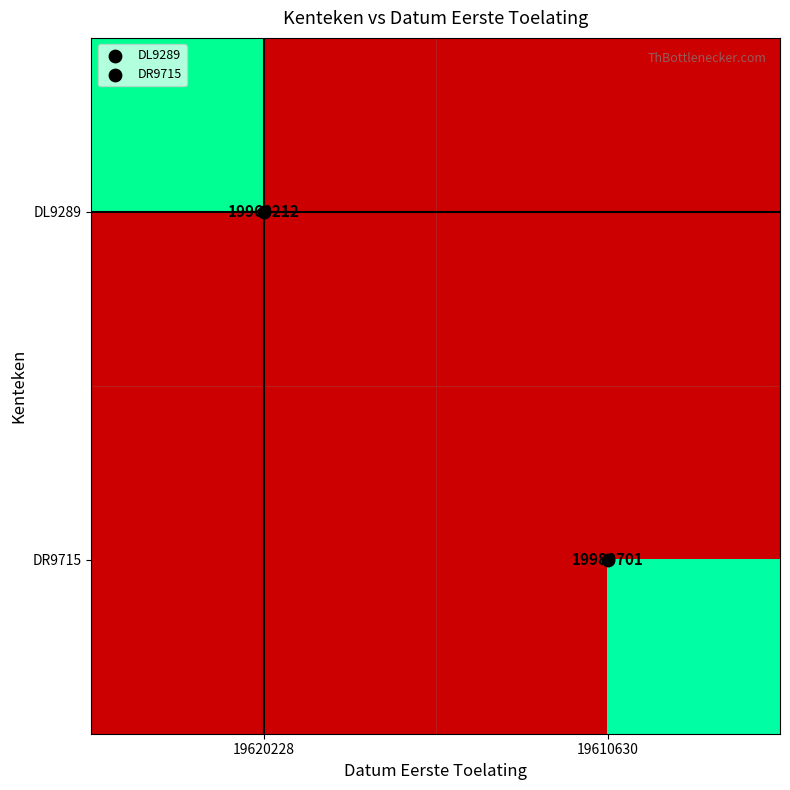

List the series in order of their peak value, highest first.

DL9289, DR9715